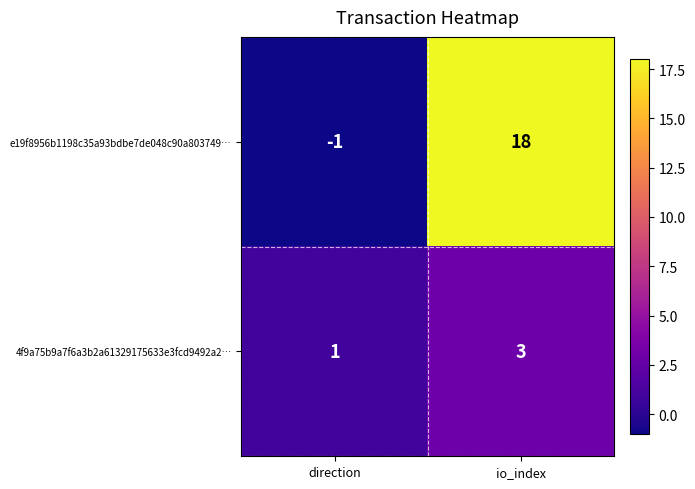

Where is 4f9a75b9a7f6a3b2a61329175633e3fcd9492a2… nearest to the value 2?

direction